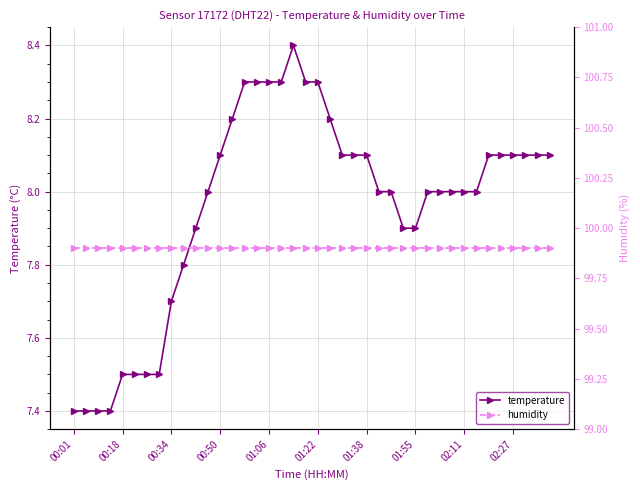

What is the difference between the temperature values at 27 and 35?

0.2